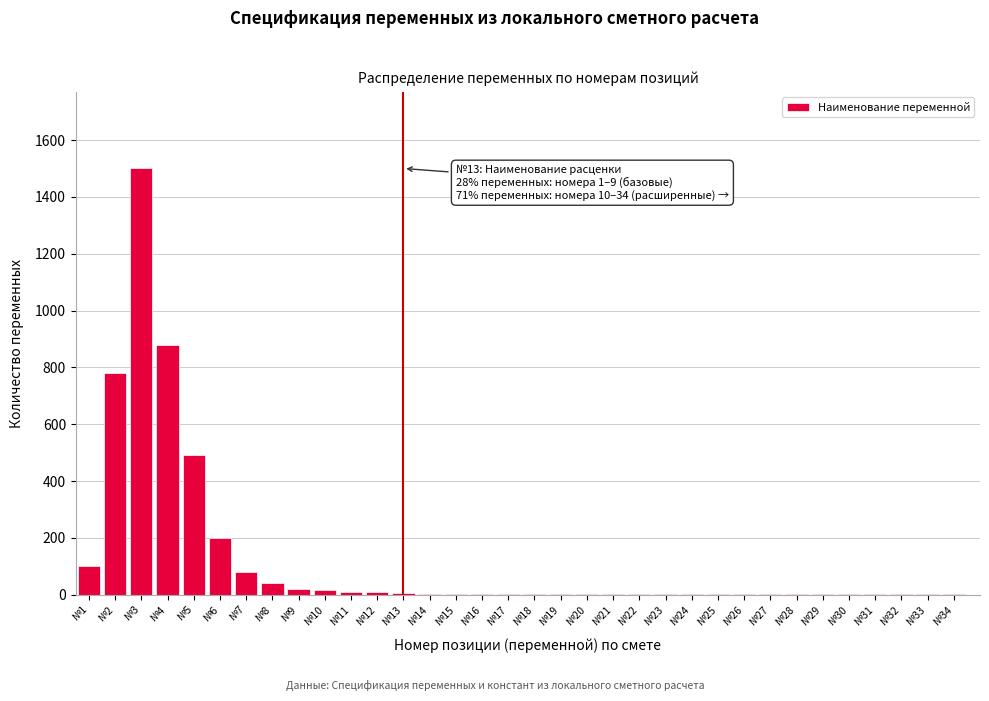

What is the maximum value shown in the chart?

1500